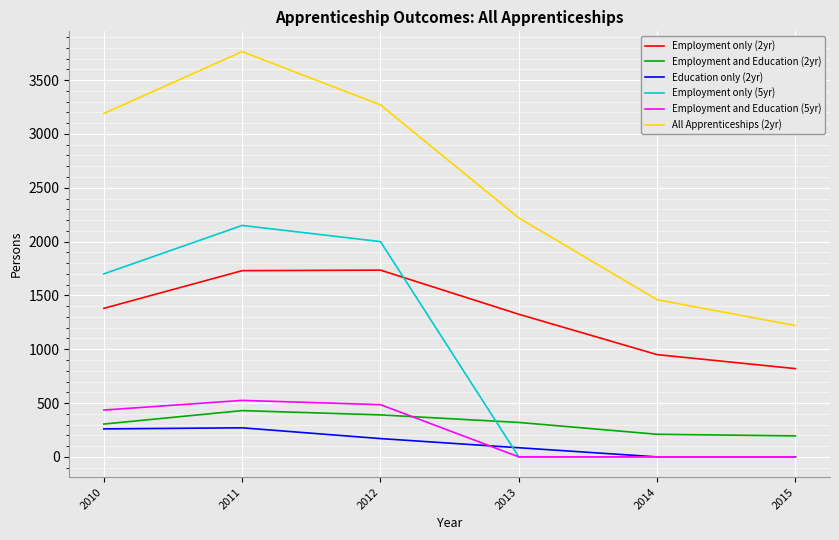

At which label does Employment only (2yr) reach its minimum?

2015